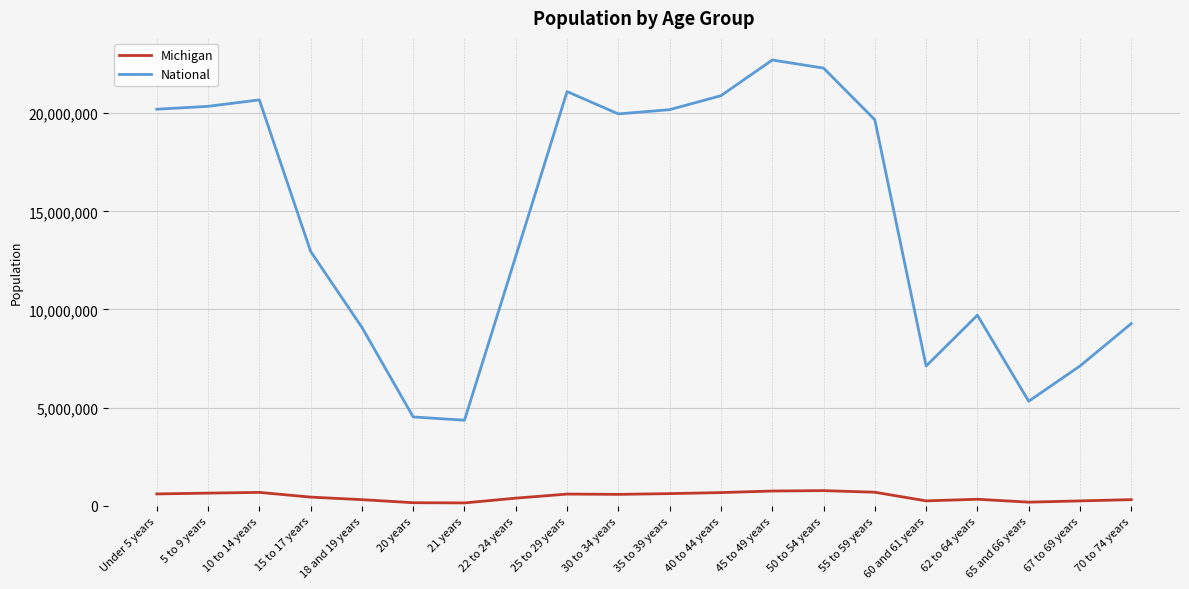

The value of National at 18 and 19 years is 15071622. True or false?

False